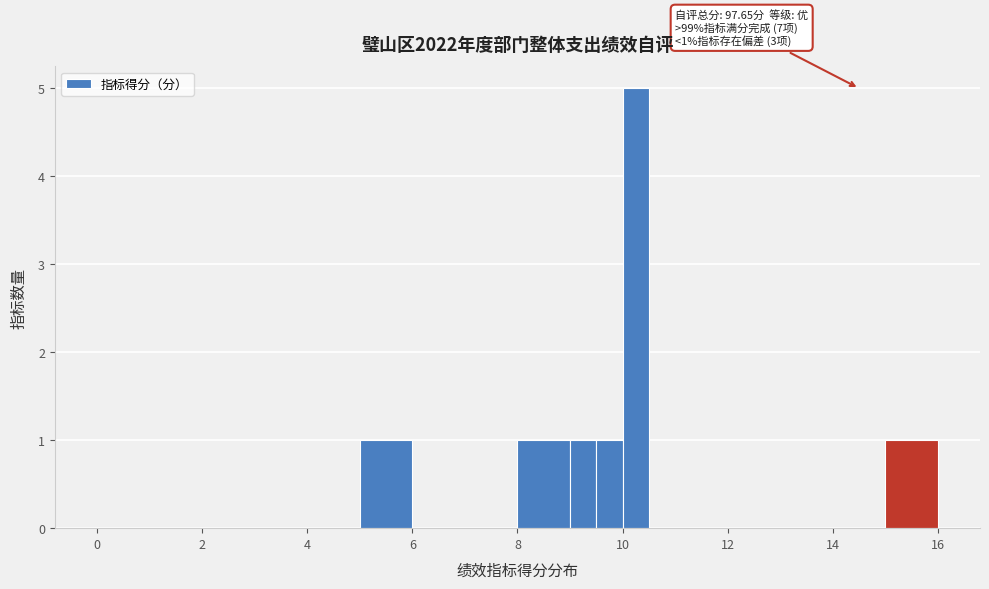

Around what value on the x-axis is the tallest bar? Give the approximate position of its centre, as read against the axis.

10.2